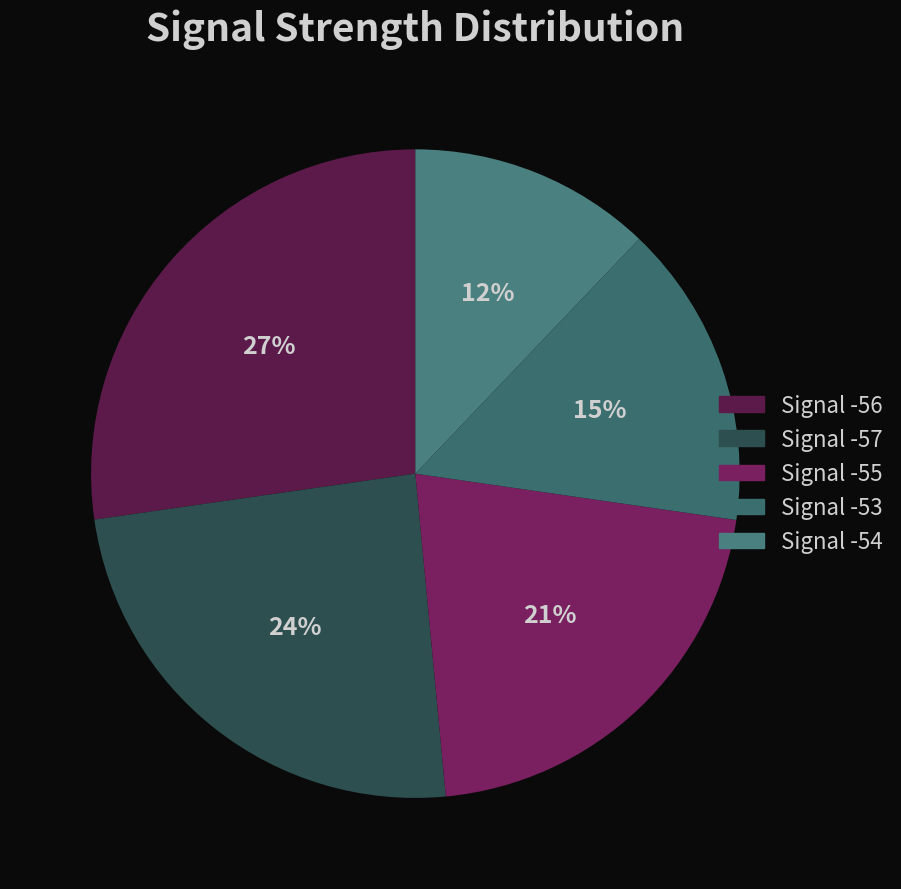

Count the number of slices in the pie.

5